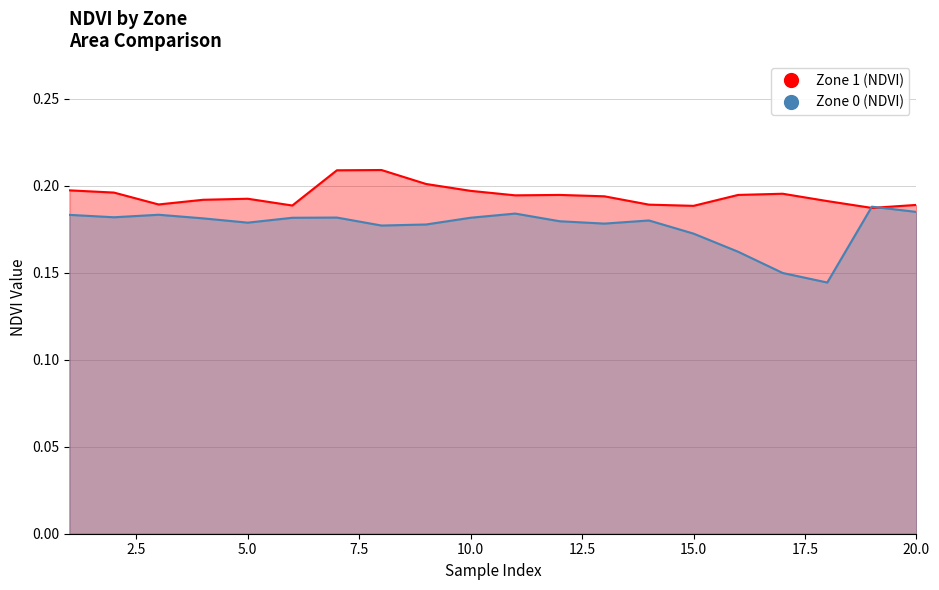

List the series in order of their overall mean, lowest first.

Zone 0 (NDVI), Zone 1 (NDVI)